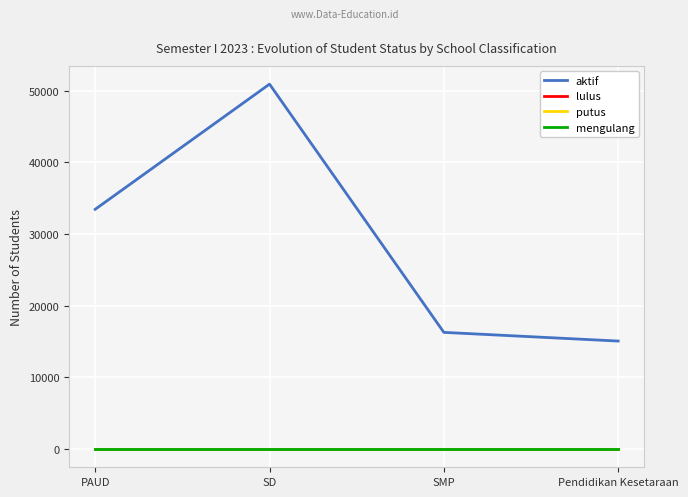

Which has a higher value, SMP or Pendidikan Kesetaraan?

SMP